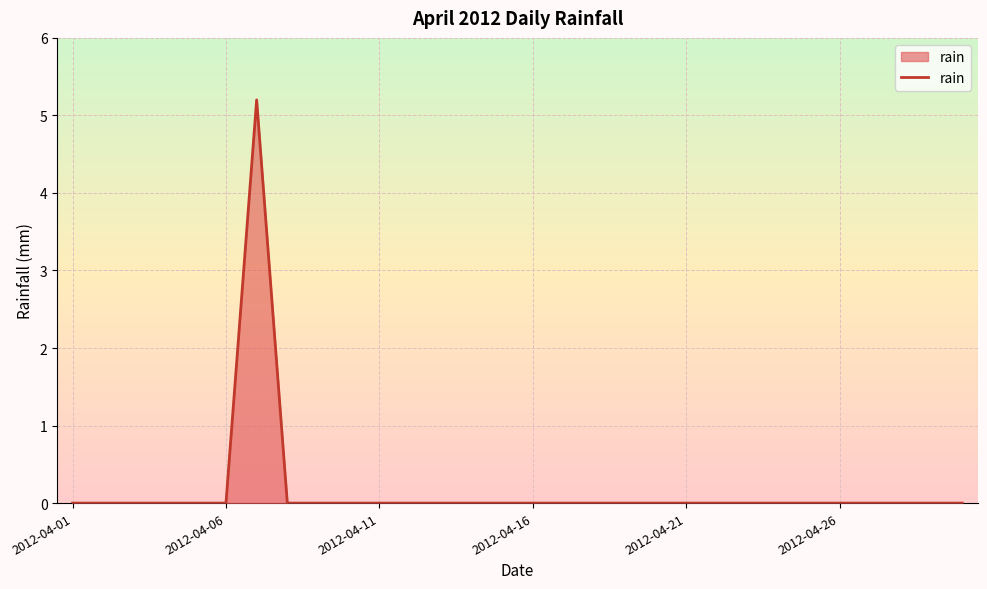

What is the difference between the maximum and minimum values?

5.2